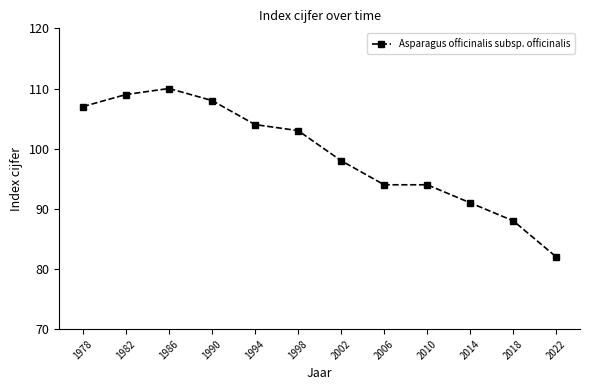

Read the value at 2010, to the nearest 5.

95